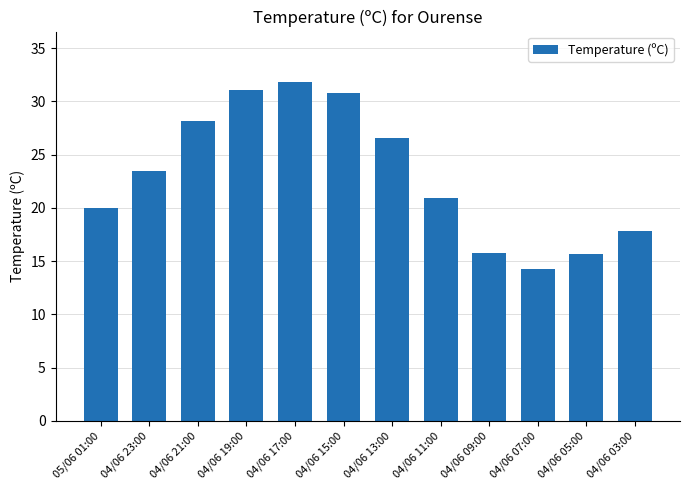

What is the label of the 9th bar from the left?

04/06 09:00